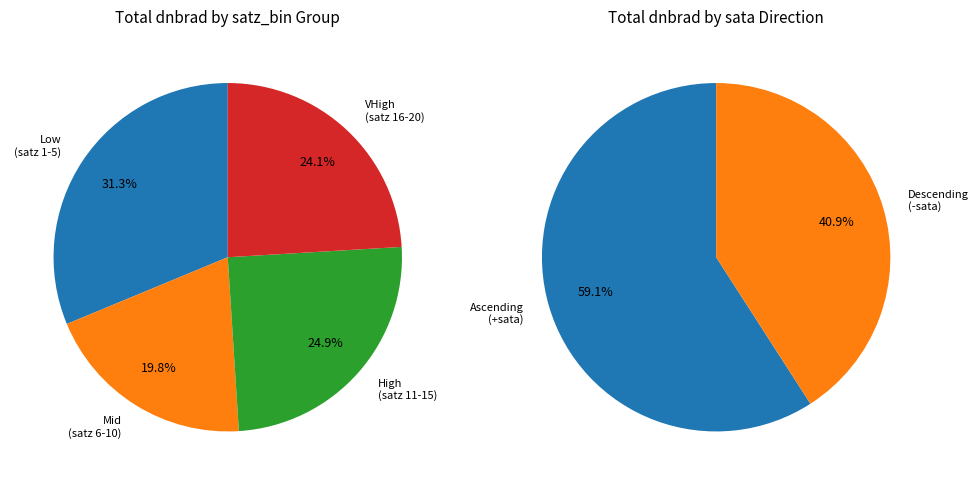

Which has a higher value, satz_bin 5 or satz_bin 9?

satz_bin 5